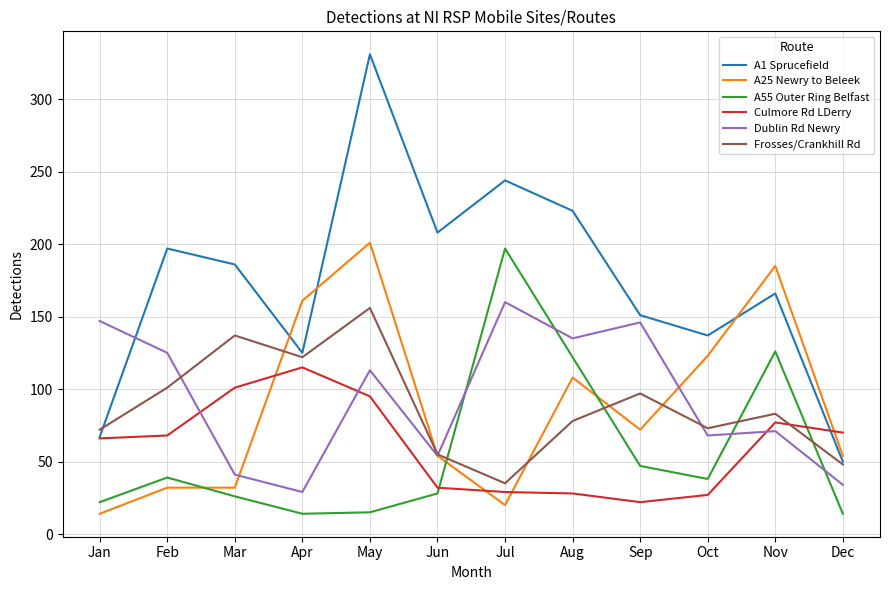

Where do A25 Newry to Beleek and Frosses/Crankhill Rd first cross each other?

Mar and Apr